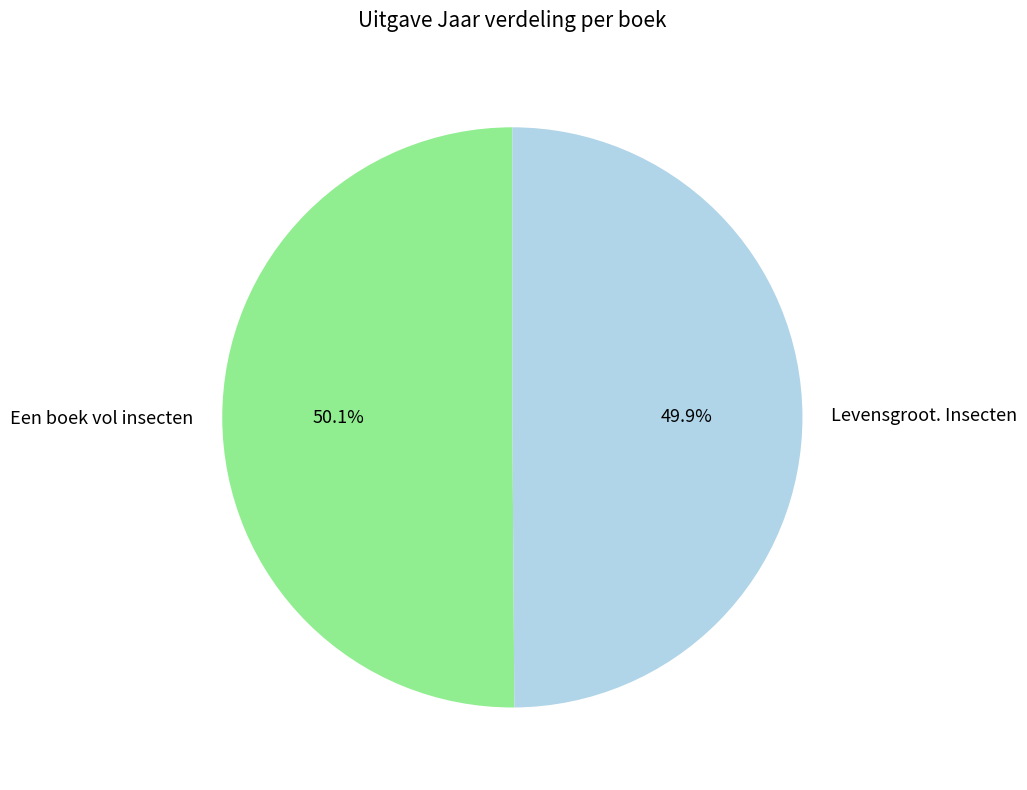

Is there a majority slice in this chart?

Yes